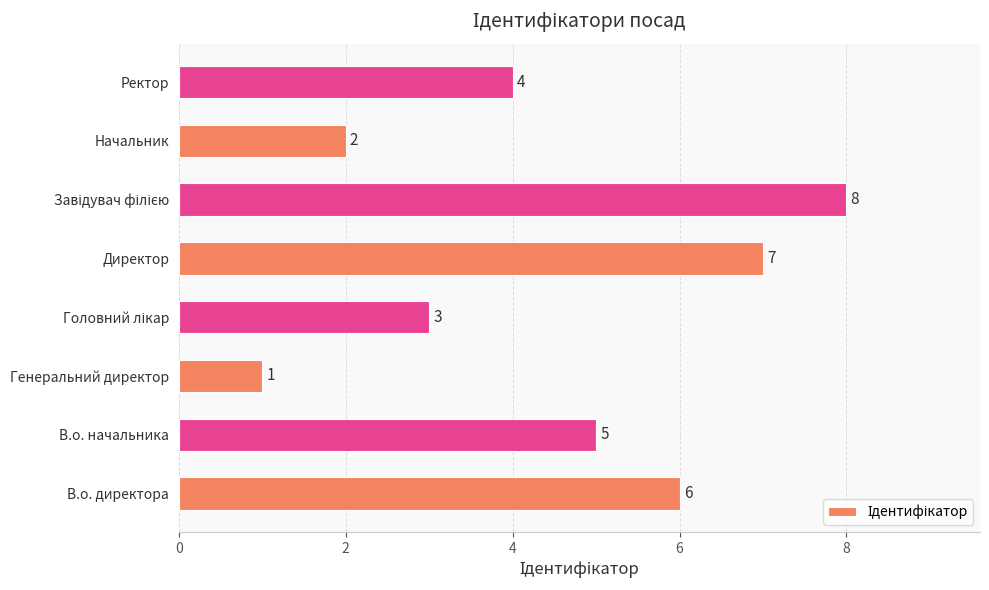

What is the difference between the maximum and second lowest values?

6